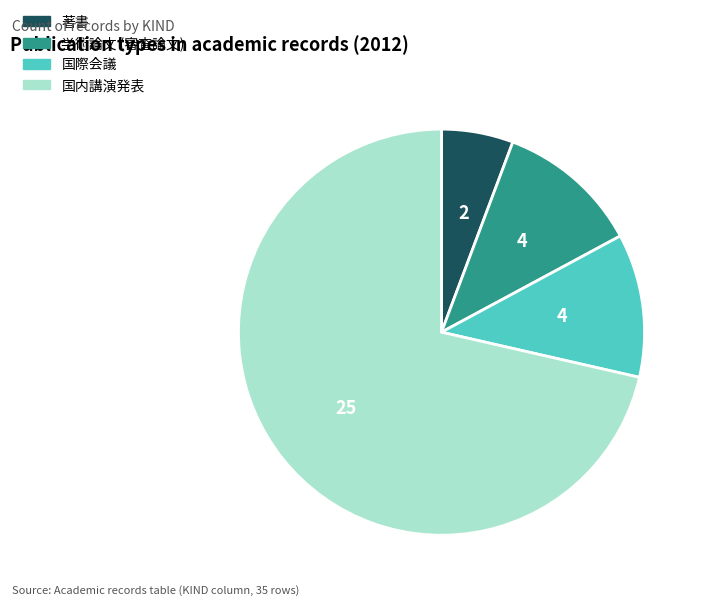

Do 学術論文 (審査論文) and 著書 together represent more than half of the pie?

No